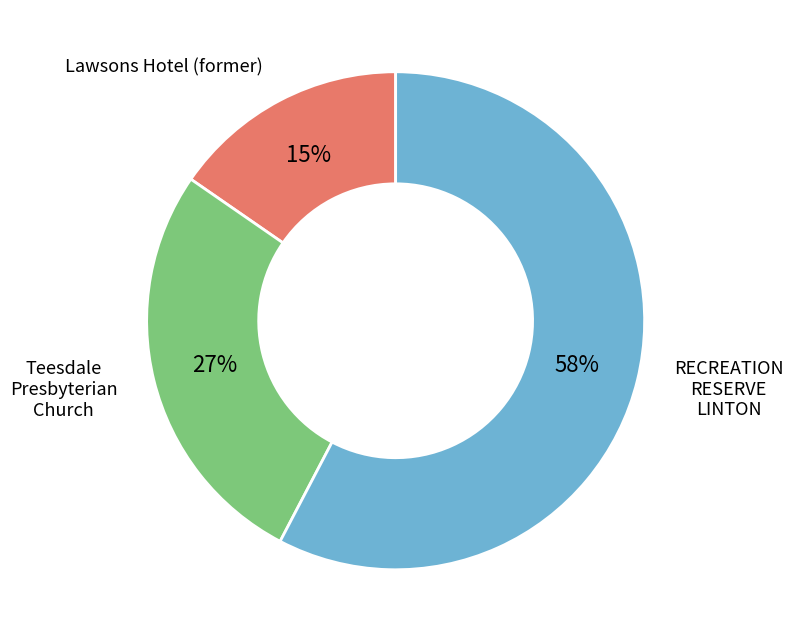

How many slices are in this pie chart?

3